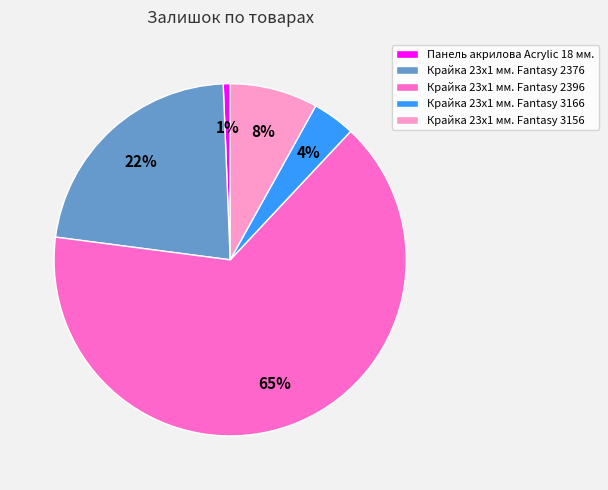

Is there any slice that represents more than half of the pie?

Yes